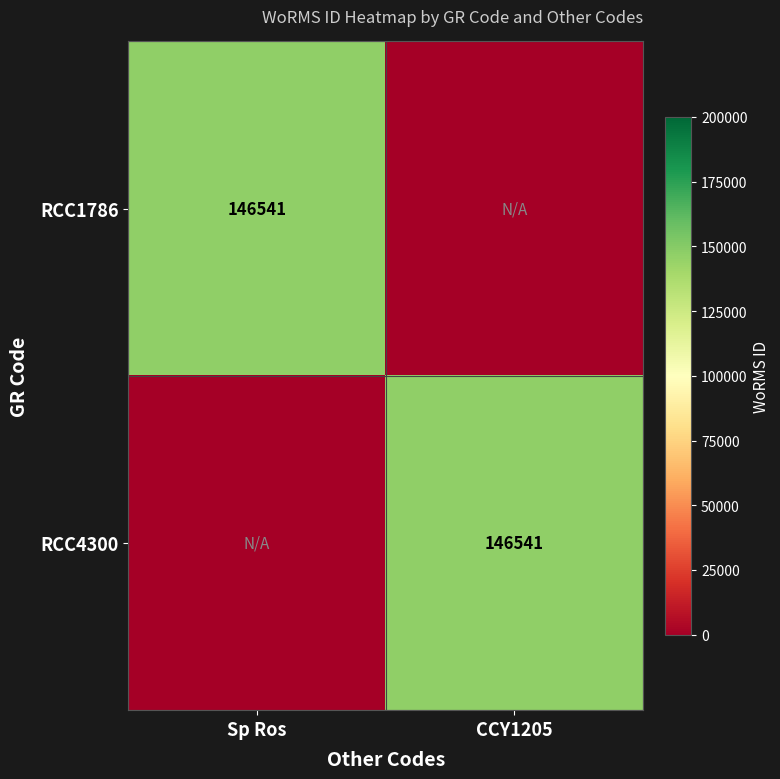

At which category is the sum across all series the highest?

Sp Ros